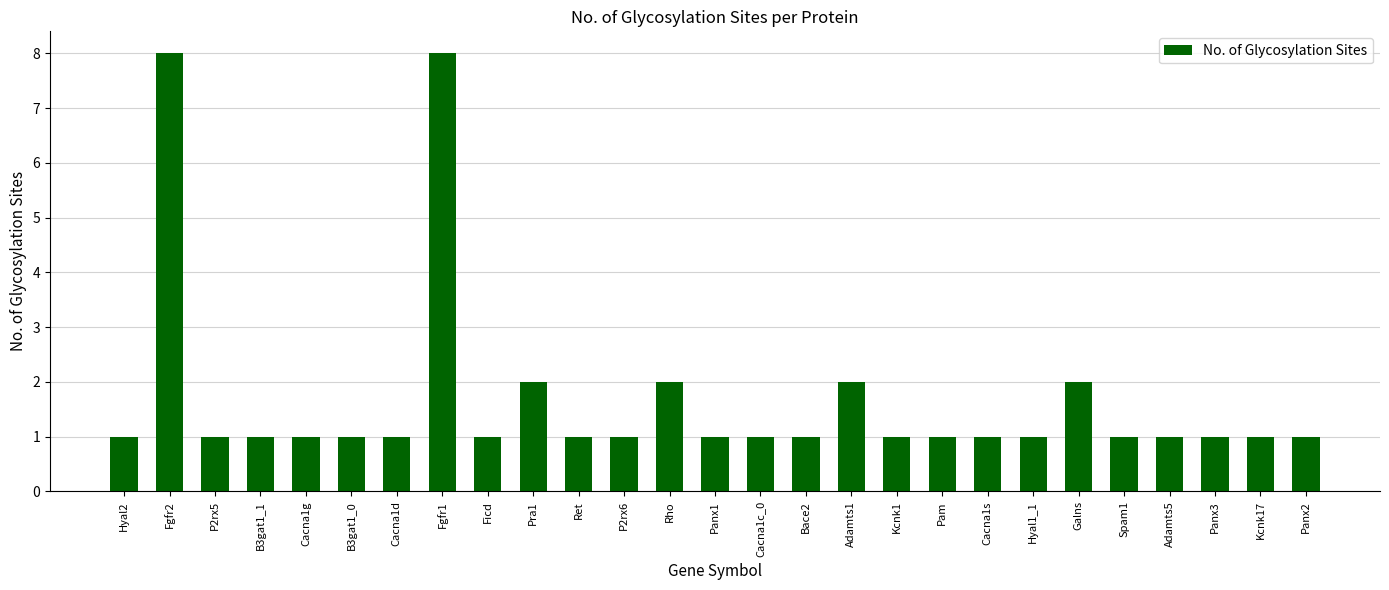

What is the ratio of the value at Adamts5 to the value at Bace2?

1.0